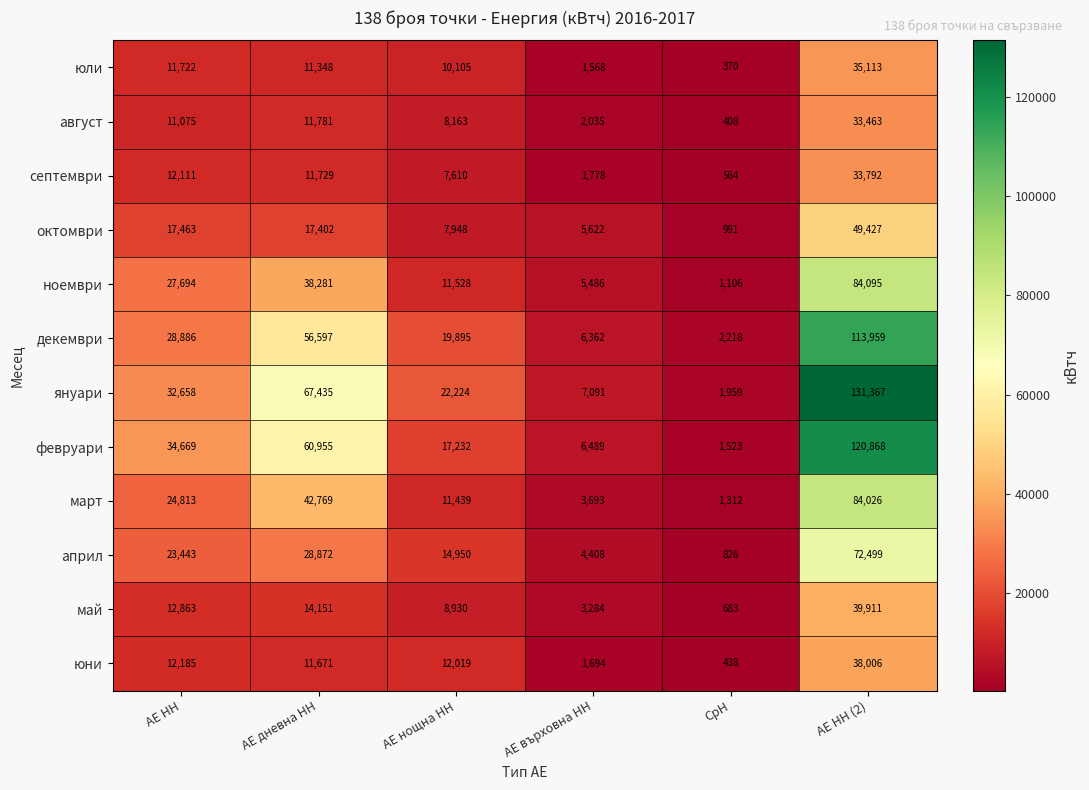

Count the number of data series in this chart.

12